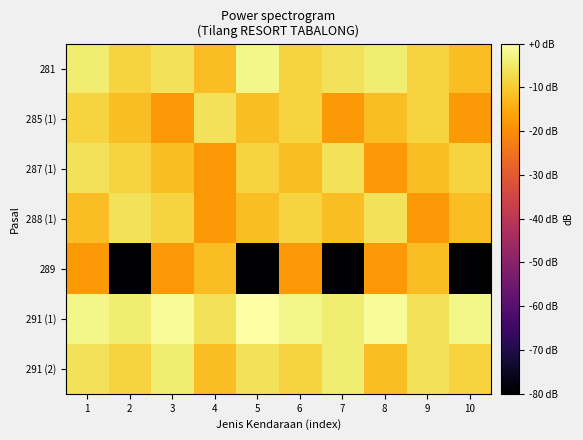

At which category is the sum across all series the highest?

1